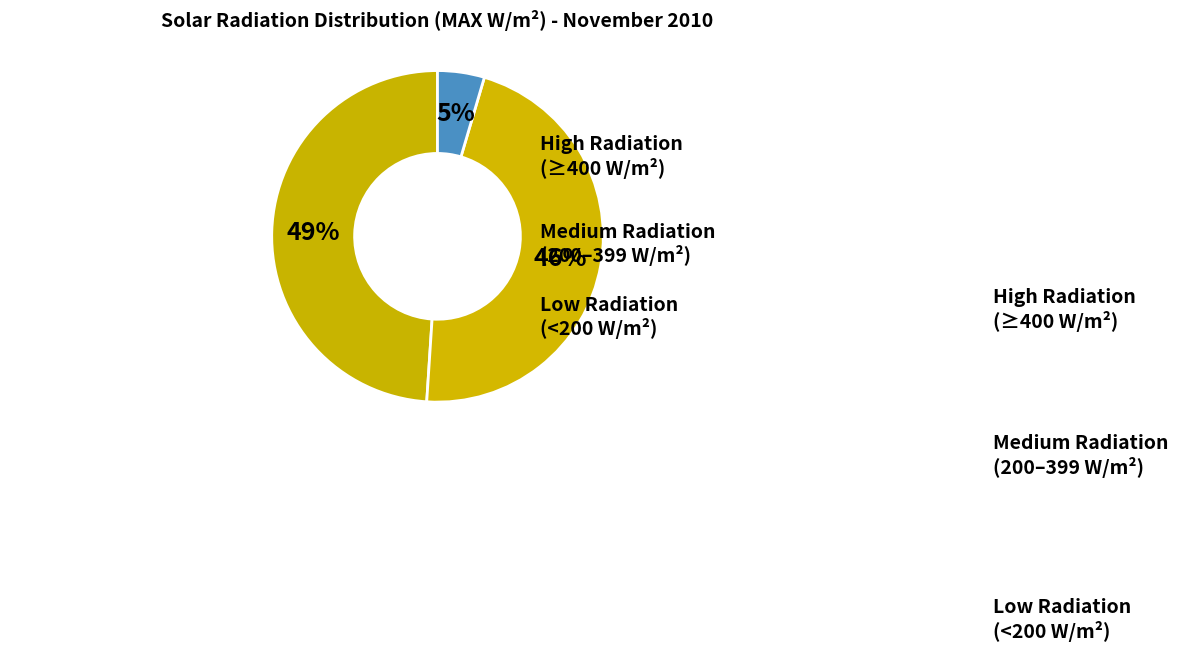

How many segments does this pie chart have?

3